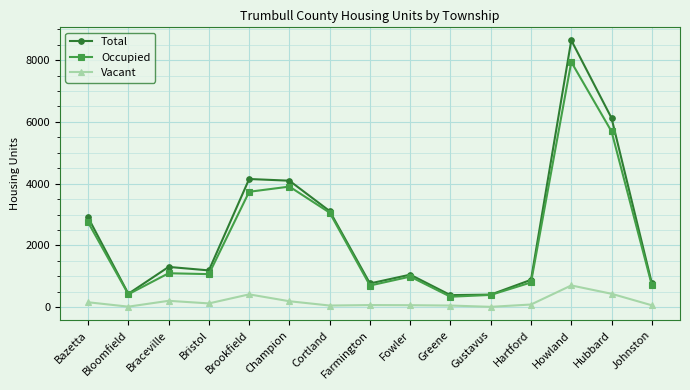

At how many categories does at least one series exceed 1718?

6